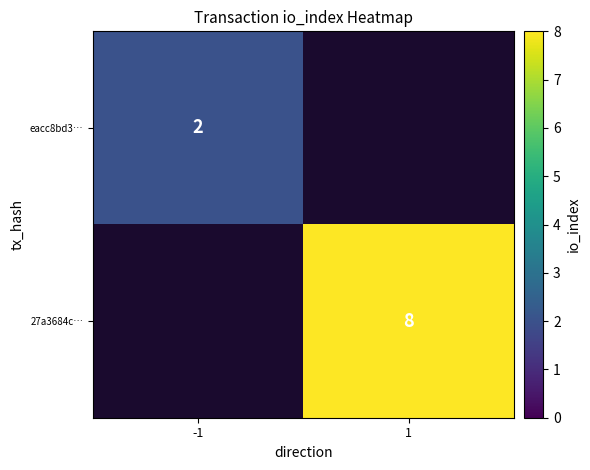

Is it true that 27a3684c… equals 2 at 1?

False